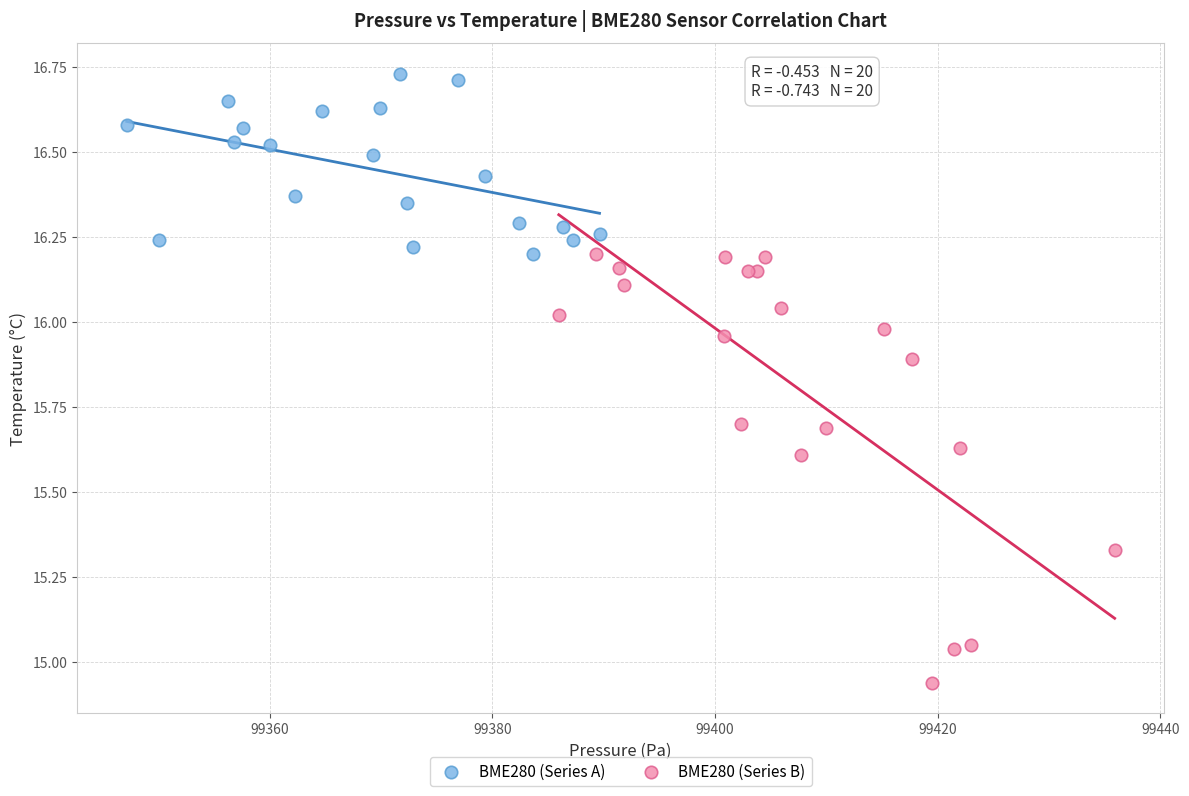

Which series contains the highest Y value?

BME280 (Series A)